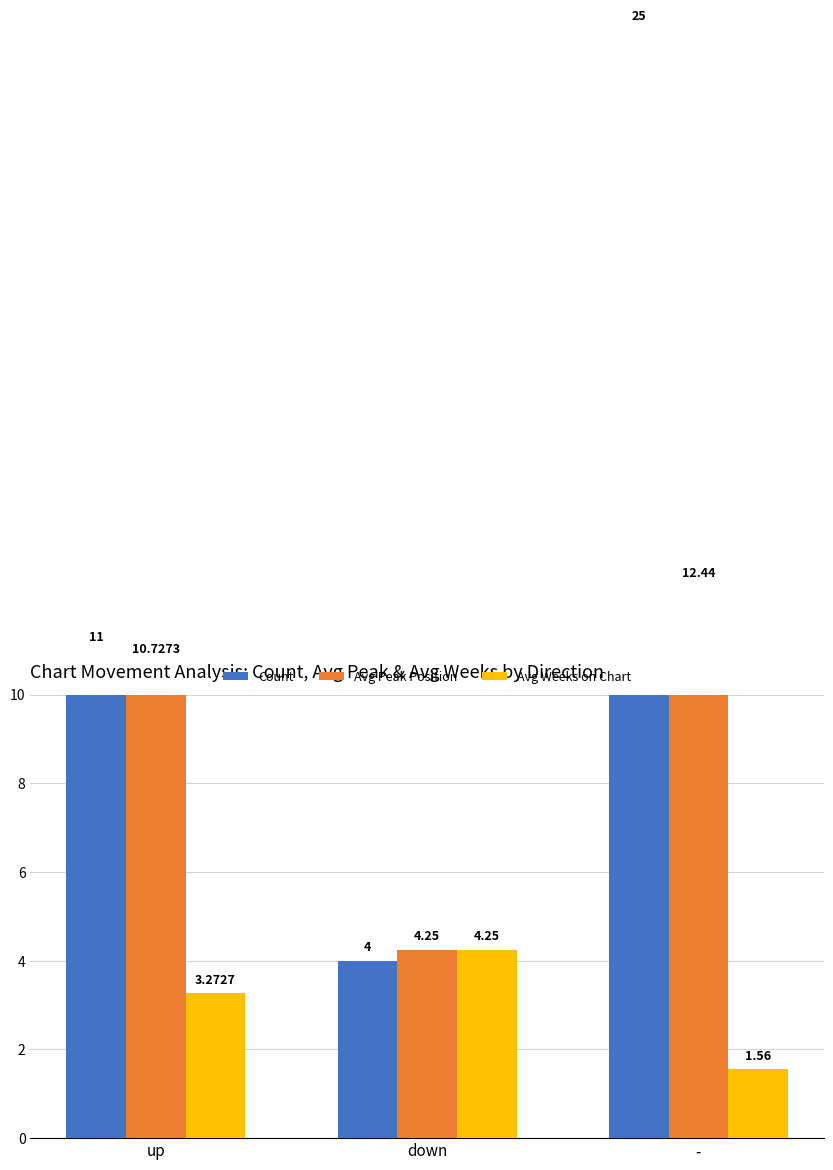

Reading right to left, transcribe all the data shown in this chart.

Count: 25.0	4.0	11.0
Avg Peak Position: 12.4	4.2	10.7
Avg Weeks on Chart: 1.6	4.2	3.3